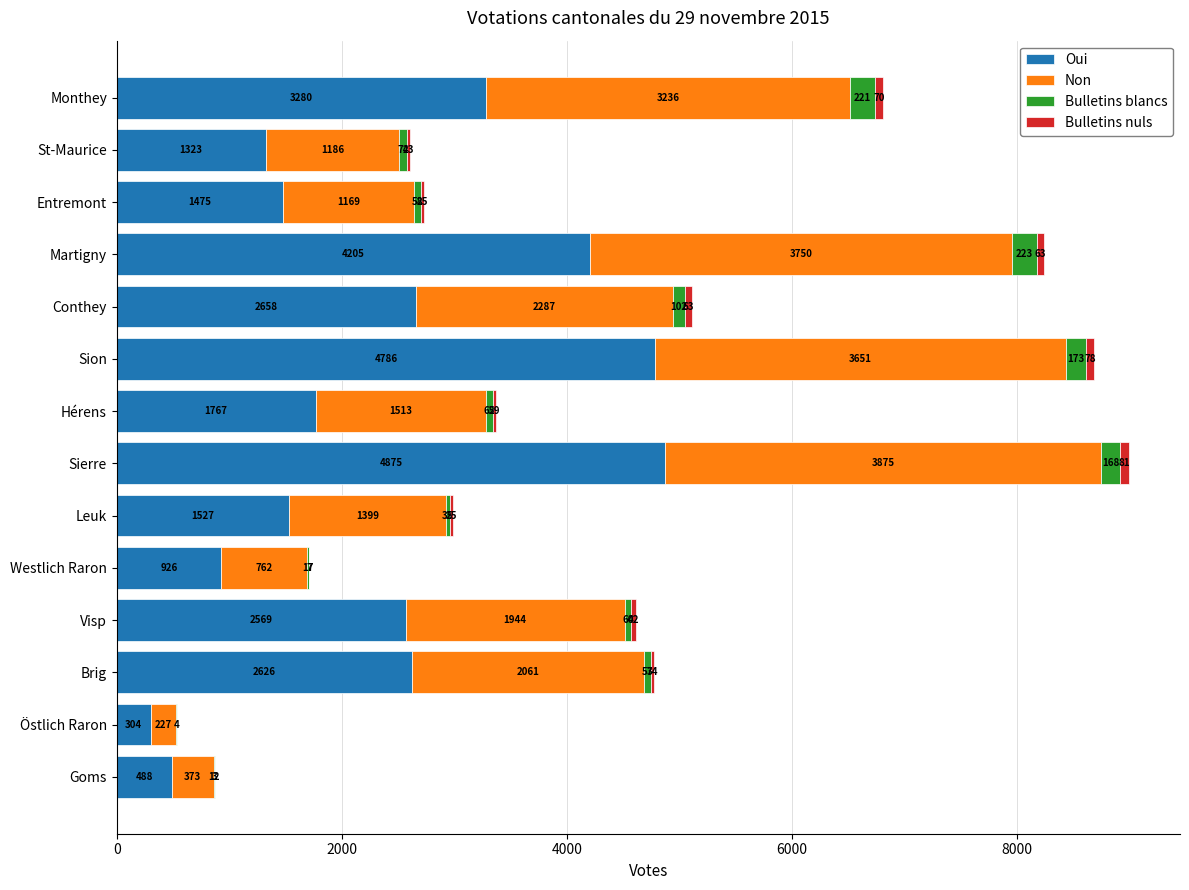

What is the sum of the Oui values at Westlich Raron and Leuk?

2453